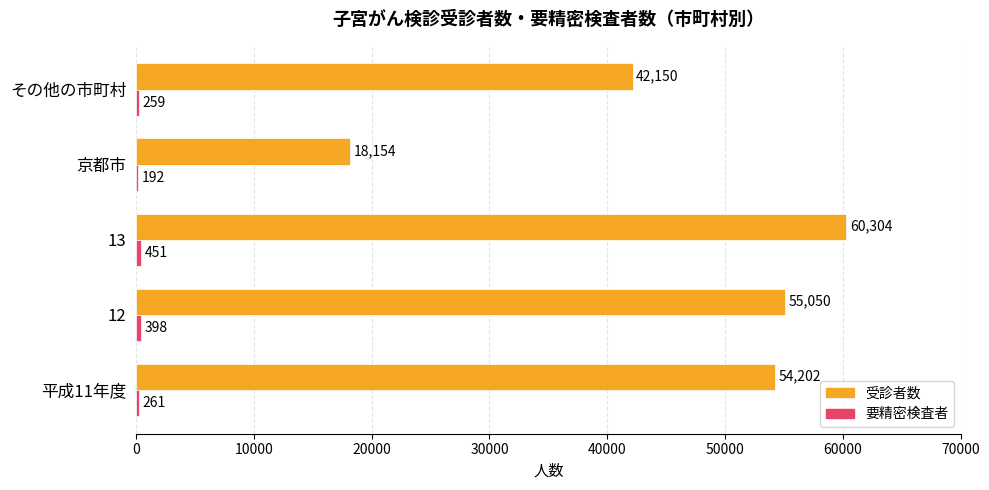

The value of 受診者数 at 12 is 55050. True or false?

True